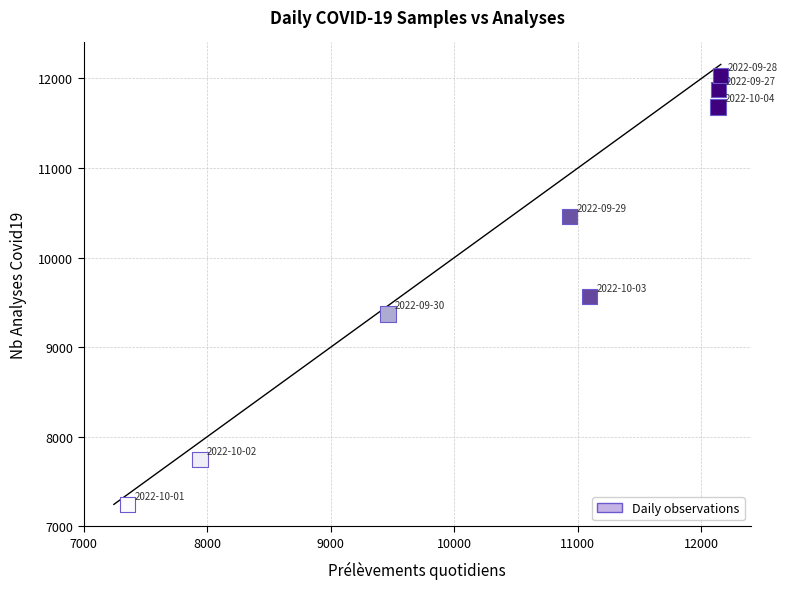

What Y value in the scatter plot is closest to 9639?

9563